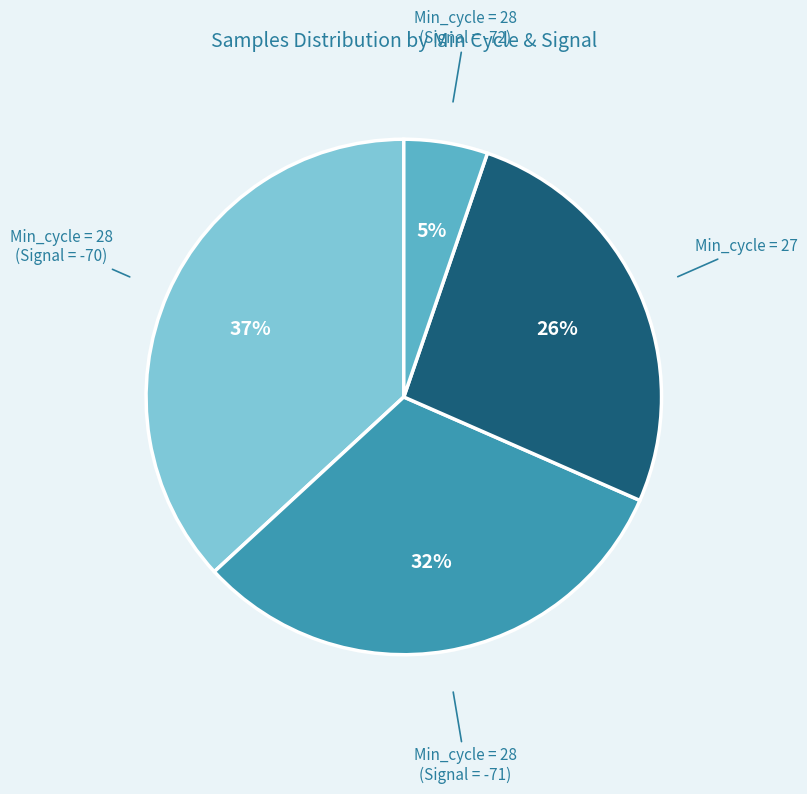

Is there any slice that represents more than half of the pie?

No